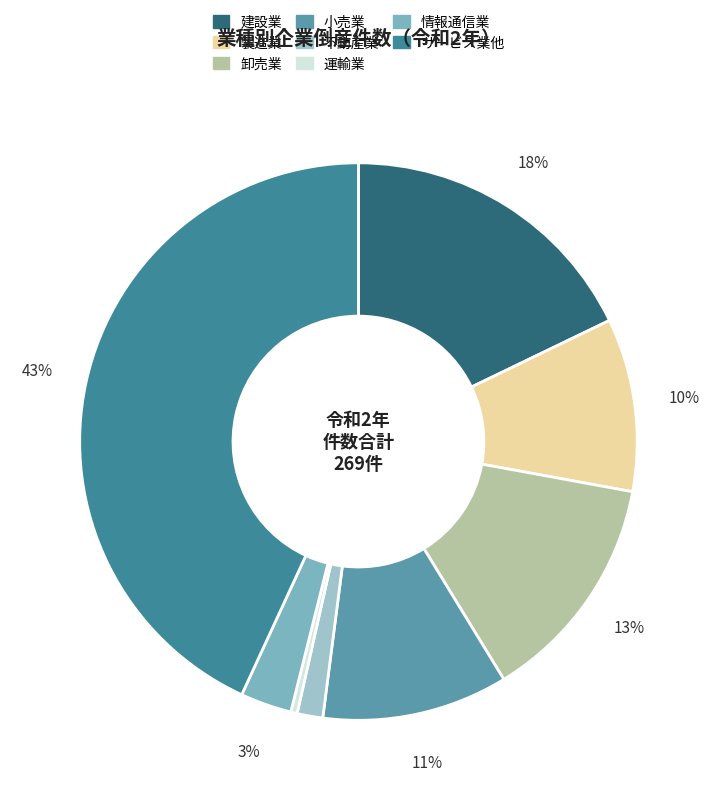

How much of the chart is everything except 情報通信業?

97.0%